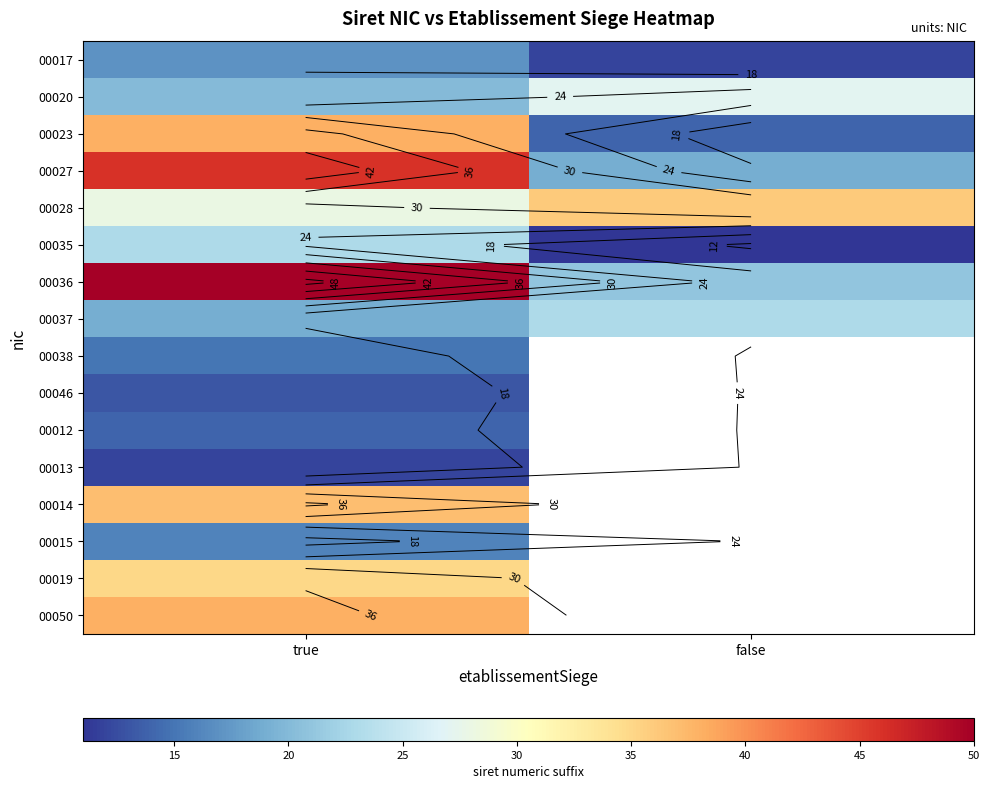

The value of 00035 at true is 15.0. True or false?

False